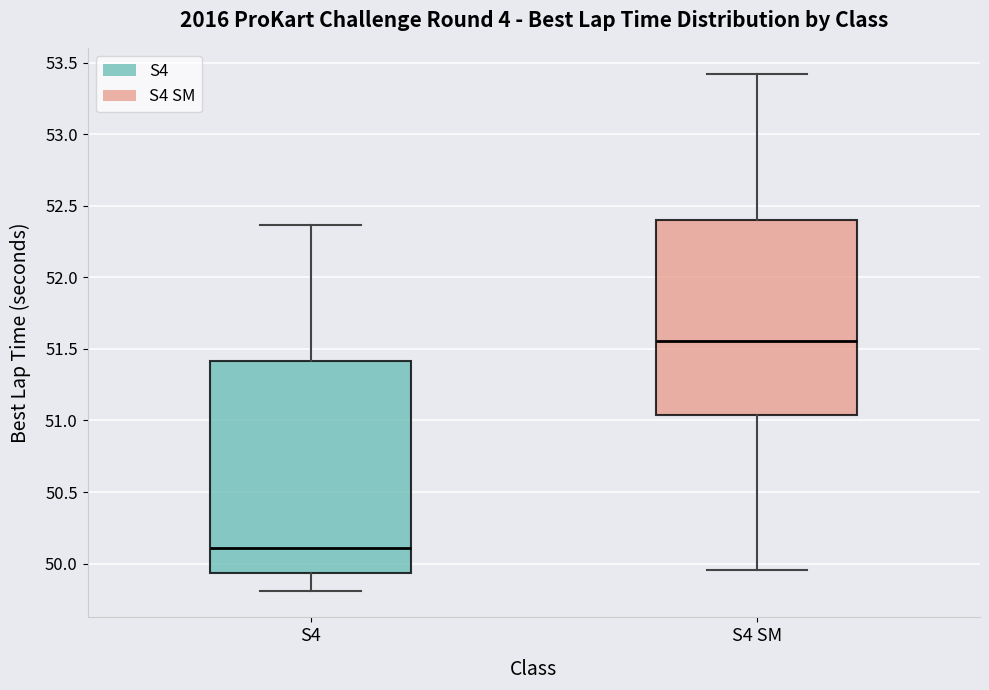

Where does the median line of the box for S4 sit on the y-axis? The values are not printed on the chart, so give them approximately, as read against the axis.

50.10